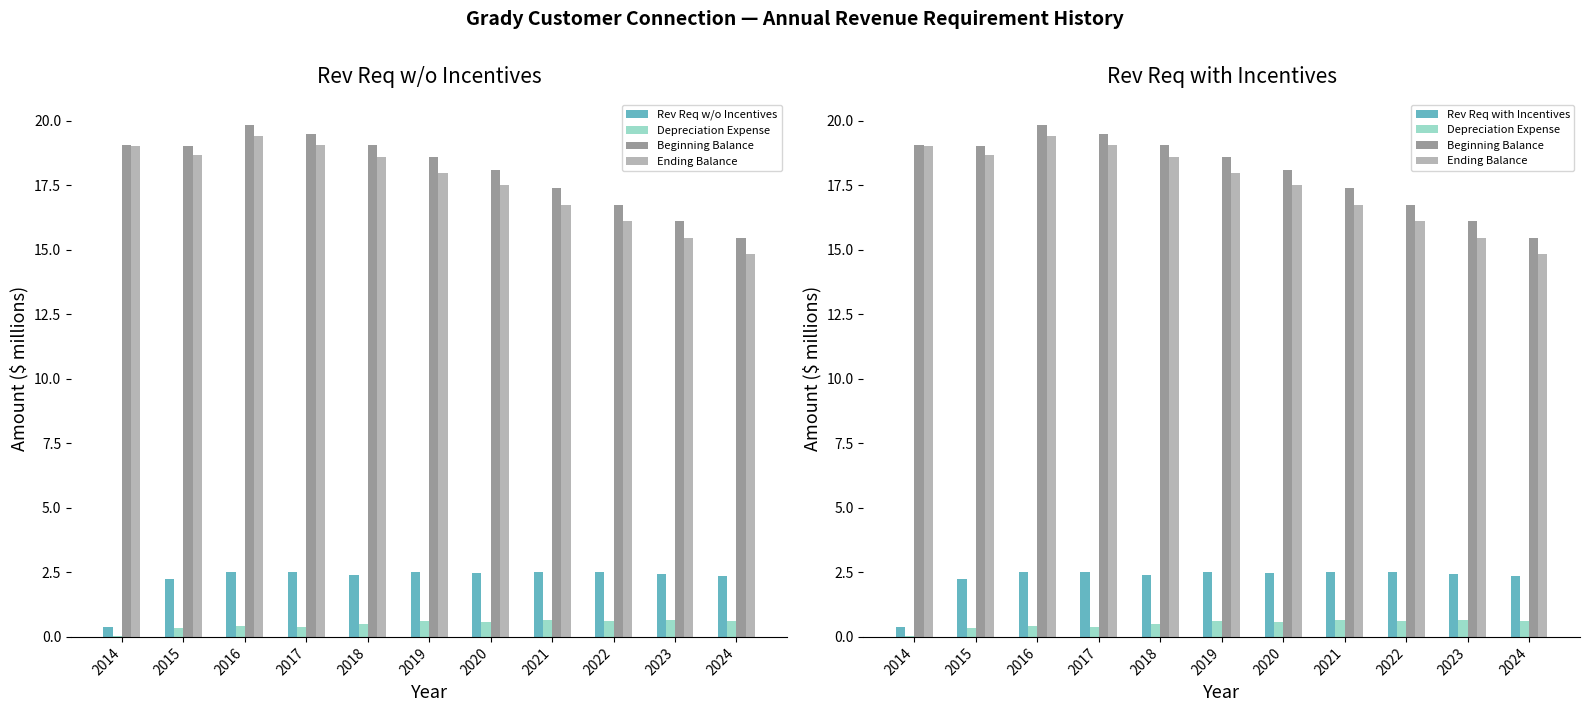

Between 2014 and 2019, which series saw the biggest shift?

Rev Req w/o Incentives